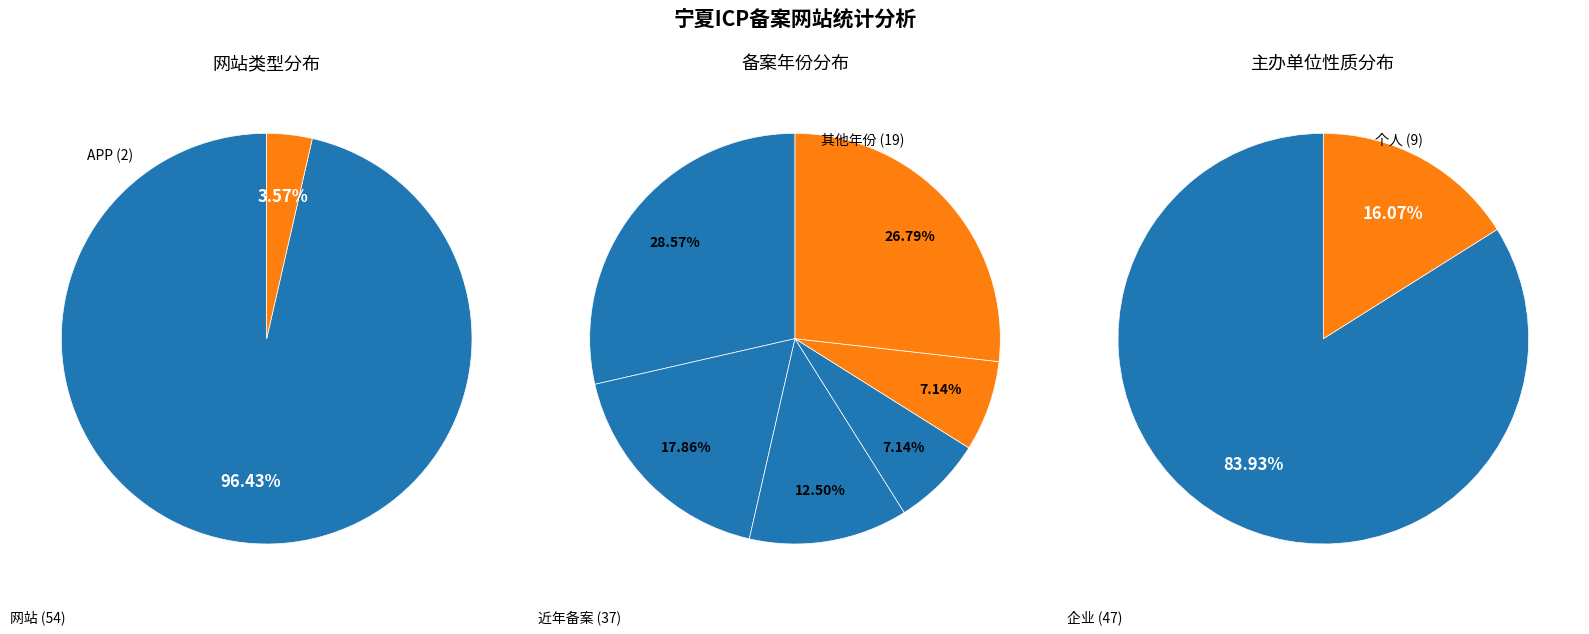

Is the sum of 网站 and APP greater than half?

Yes